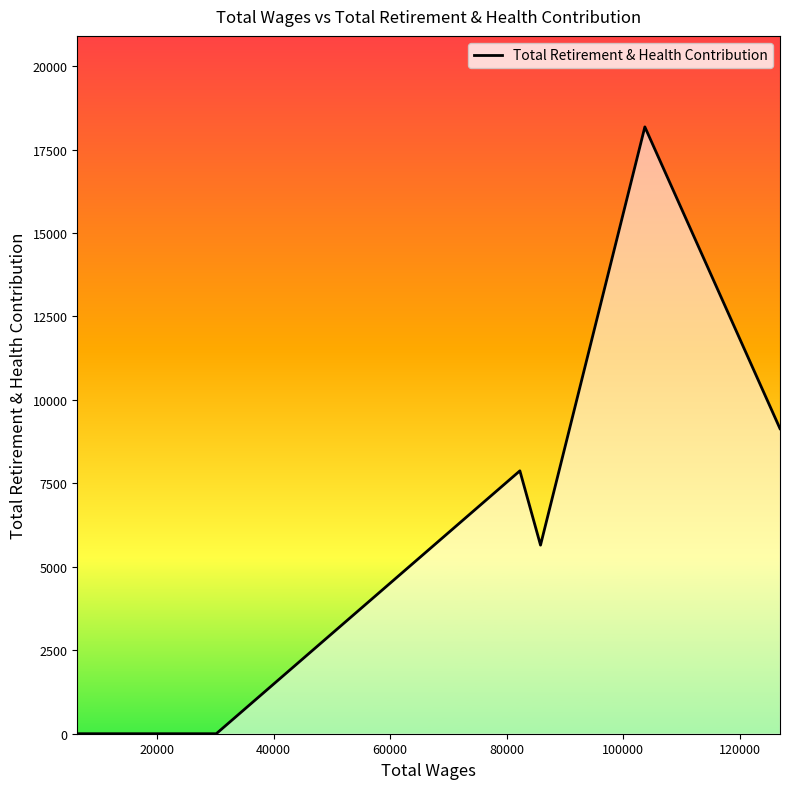

What is the greatest value displayed?

18180